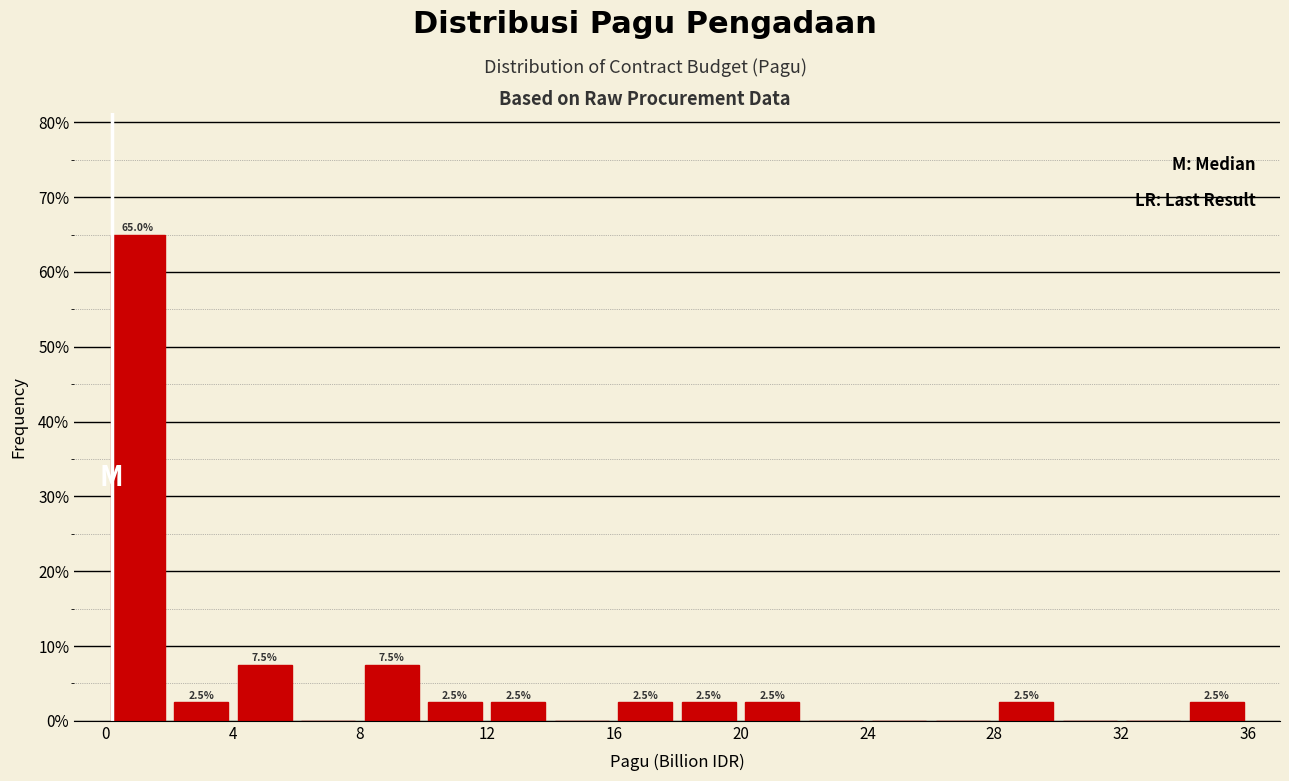

Over which range of the x-axis is the bar tallest?

0 to 2